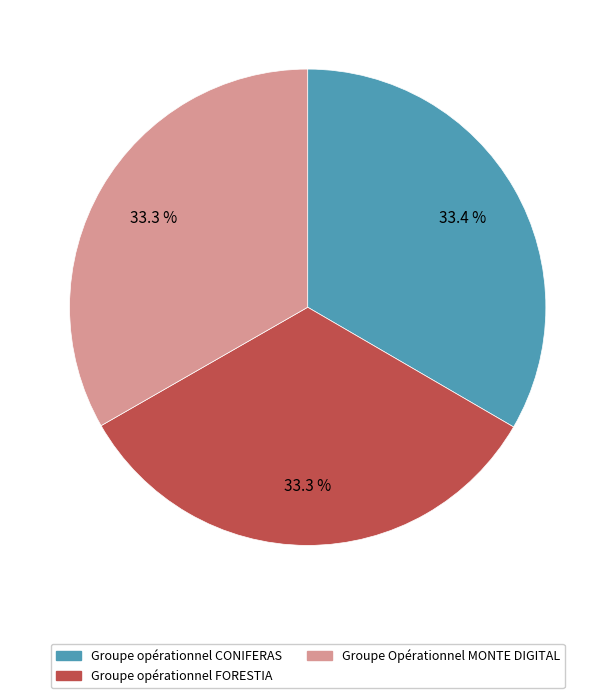

What percentage do Groupe opérationnel CONIFERAS and Groupe opérationnel FORESTIA together represent?

66.7%